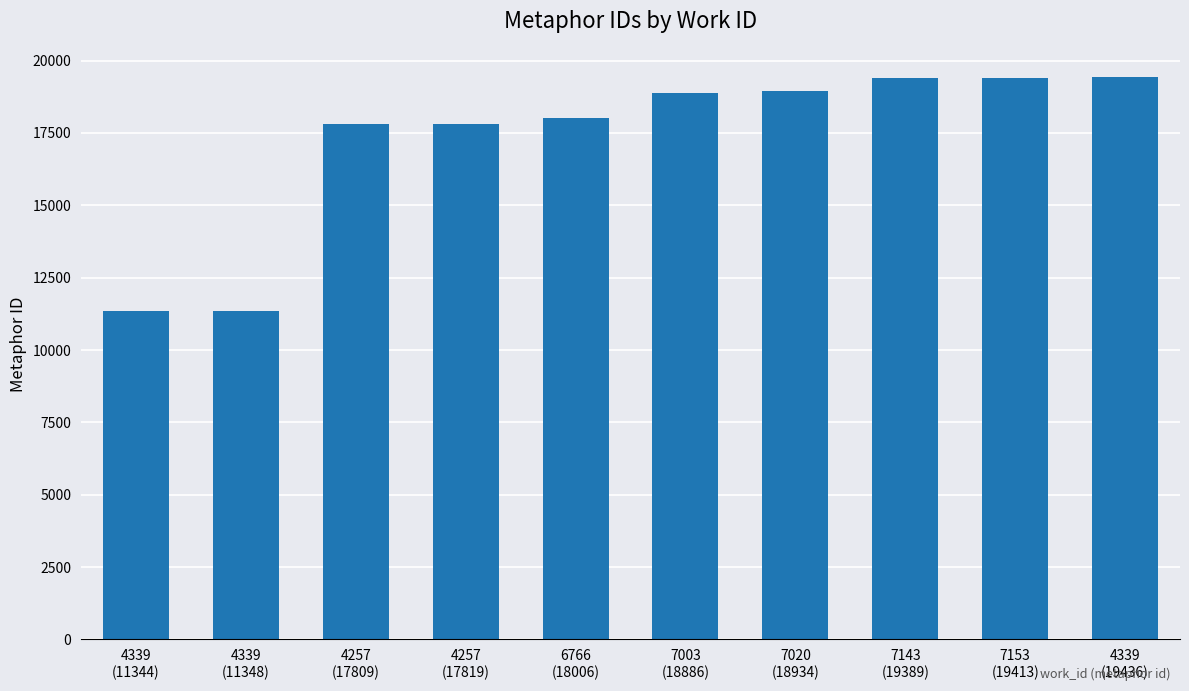

What is the difference between the second highest and second lowest values?

8065